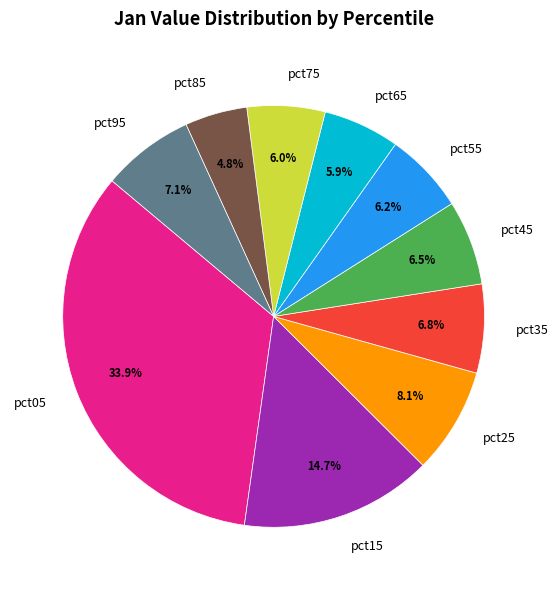

Is it true that pct25 is 8% of the pie?

True